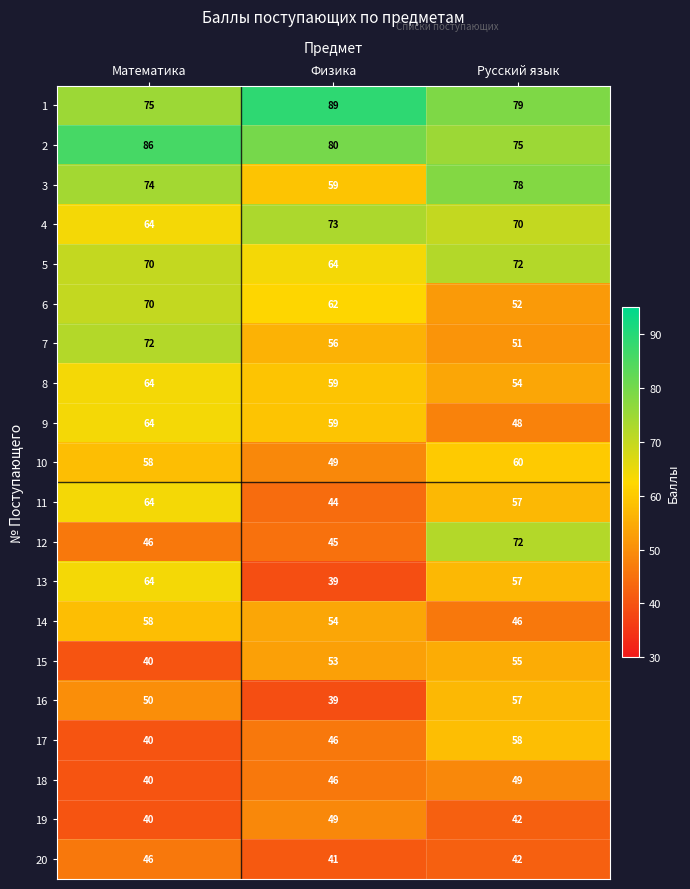

The value of 4 at Математика is 26. True or false?

False